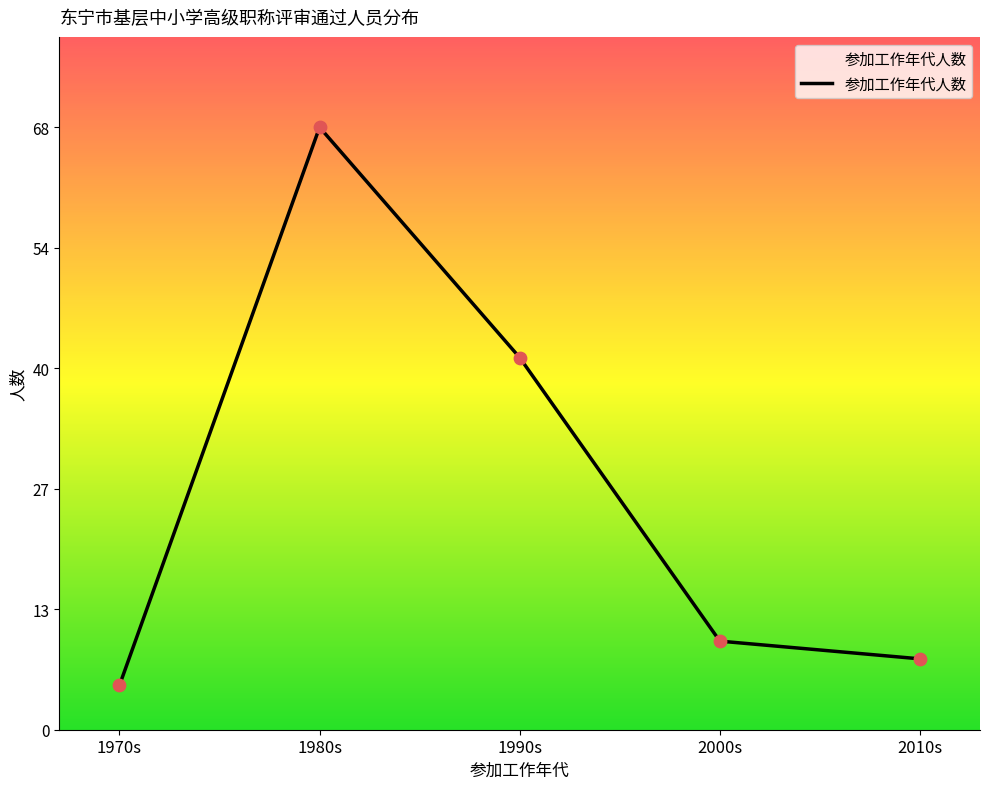

What is the change in value from 1970s to 1990s?

+37